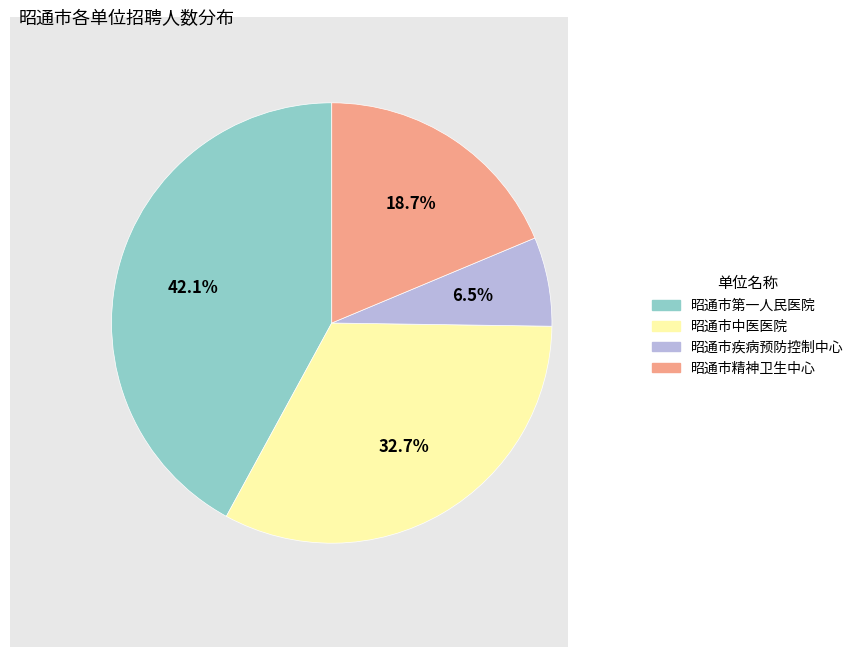

The 昭通市第一人民医院 slice represents 42% of the pie. True or false?

True